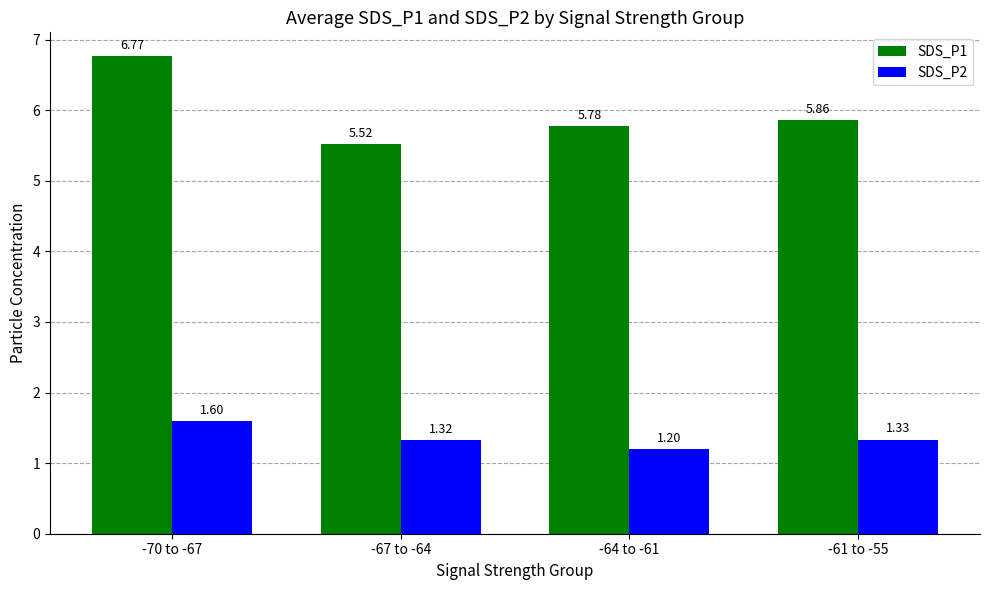

Is the value of SDS_P1 at -70 to -67 greater than the value of SDS_P2 at -67 to -64?

Yes